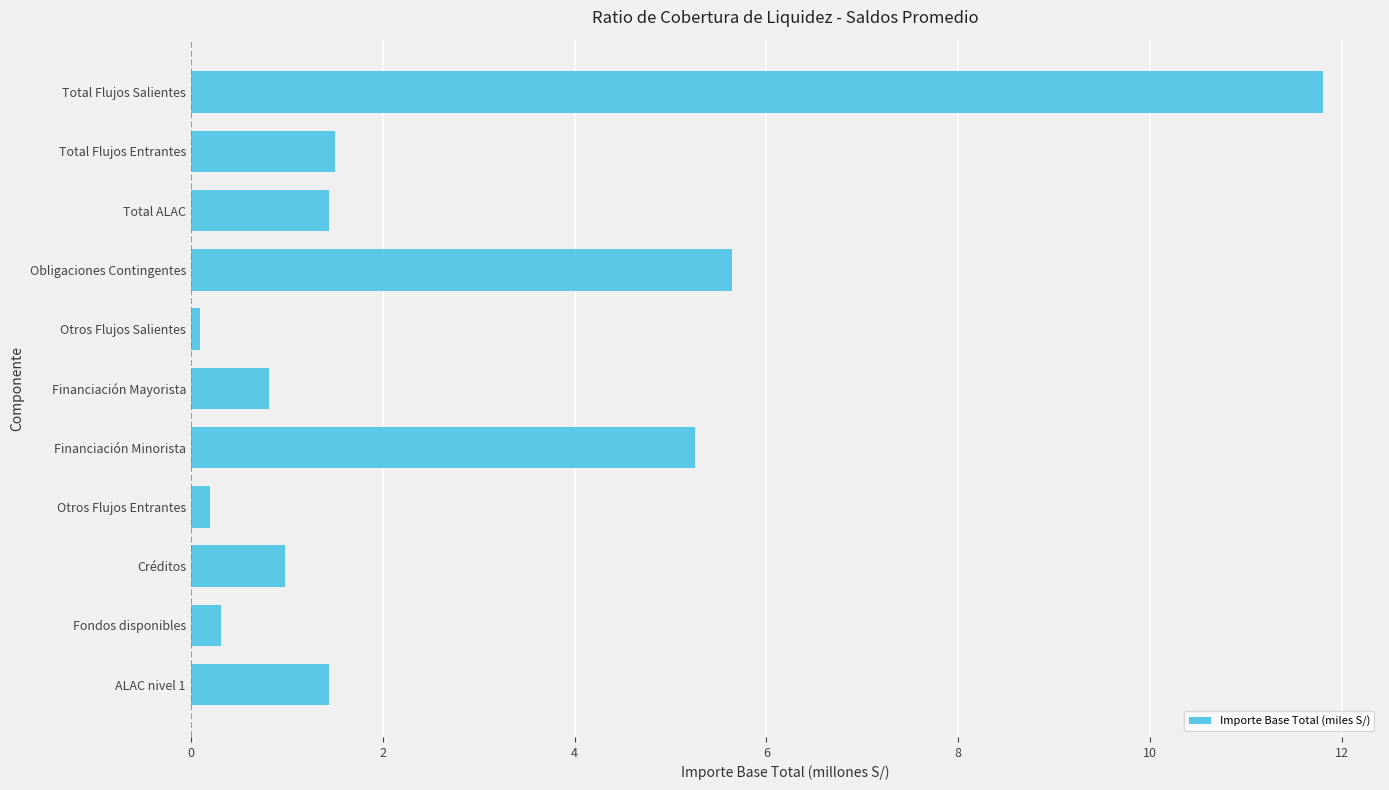

Between ALAC nivel 1 and Obligaciones Contingentes, which is larger?

Obligaciones Contingentes